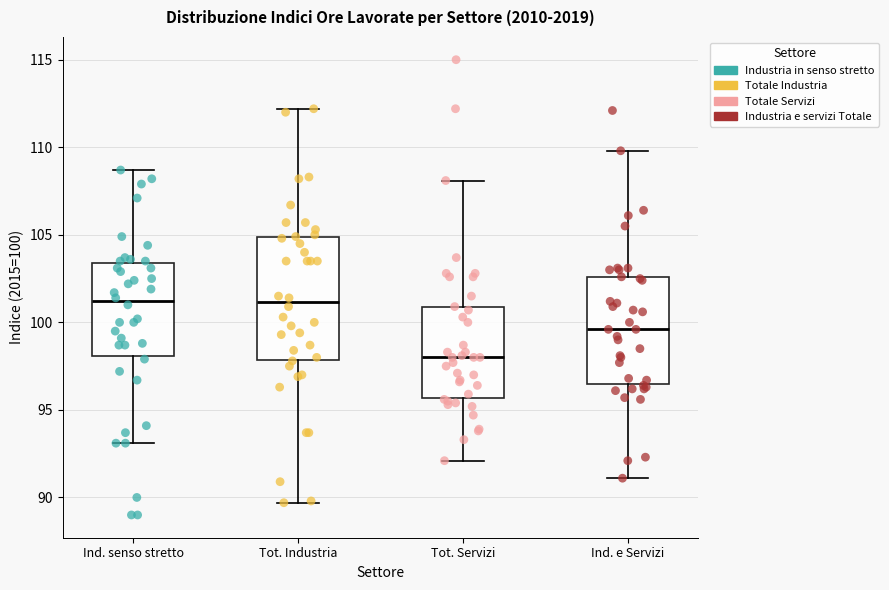

Reading left to right, read every box against the y-axis: the position of its median line, the range the box covers, and the ends of its whiskers. The values are not printed on the chart, so give them approximately, as read against the axis.

Ind. senso stretto: median 101.0, box 98.0 to 103.5, whiskers 93.0 to 108.5
Tot. Industria: median 101.0, box 98.0 to 105.0, whiskers 89.5 to 112.0
Tot. Servizi: median 98.0, box 95.5 to 101.0, whiskers 92.0 to 108.0
Ind. e Servizi: median 99.5, box 96.5 to 102.5, whiskers 91.0 to 110.0